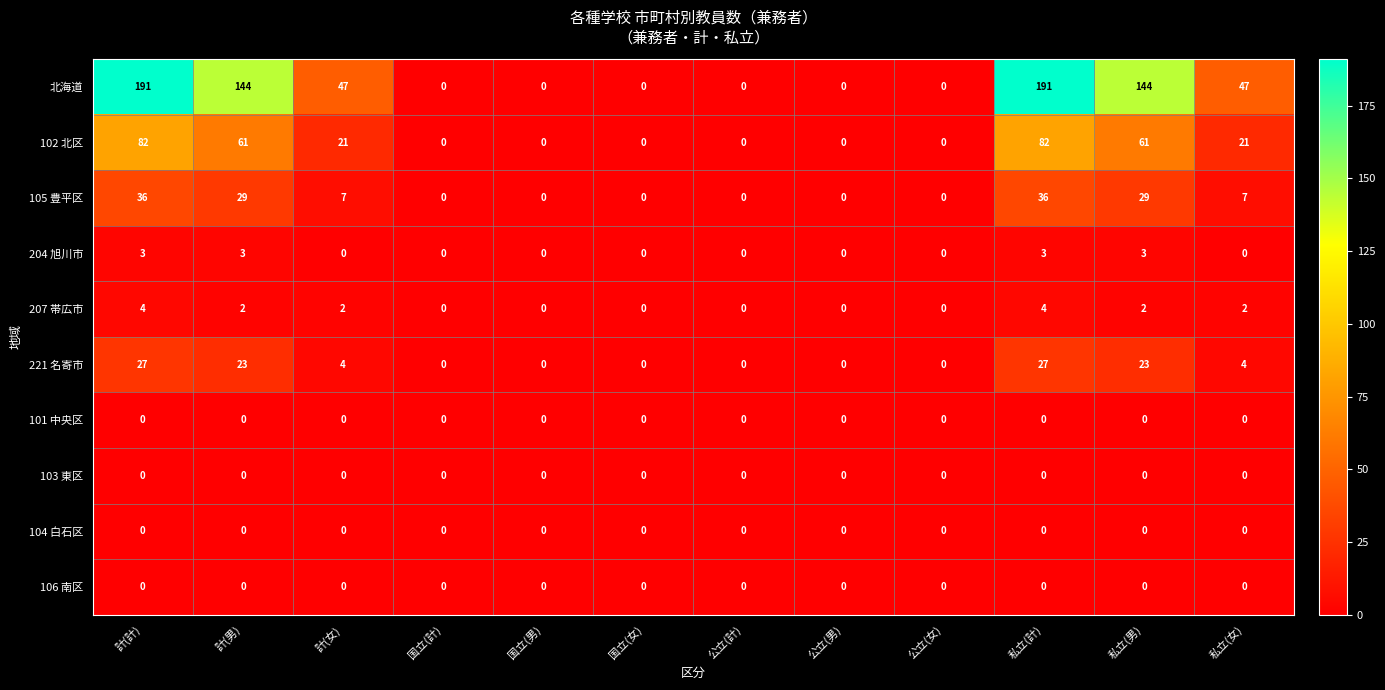

What is the difference between the 221 名寄市 values at 計(女) and 私立(男)?

19